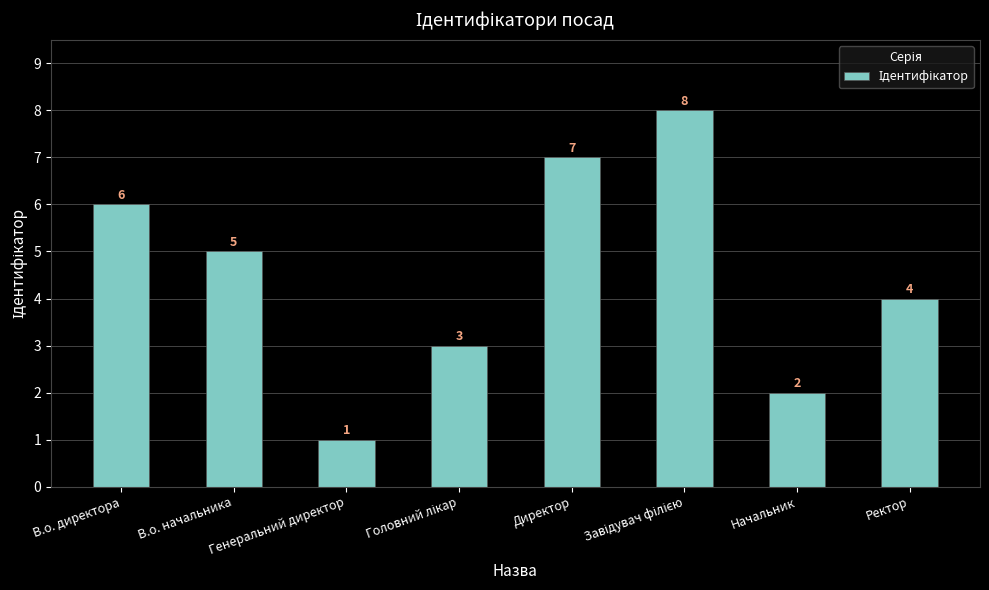

What is the value of the 5th bar from the left?

7